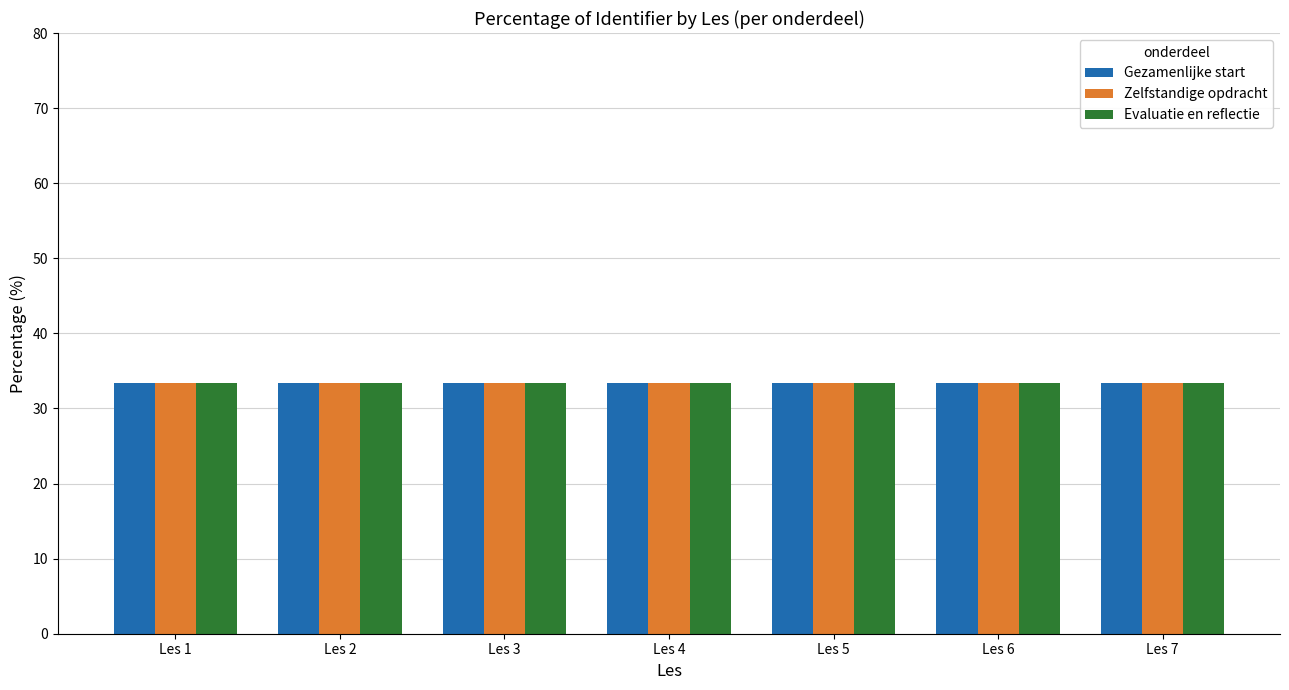

How many series are shown in this chart?

3